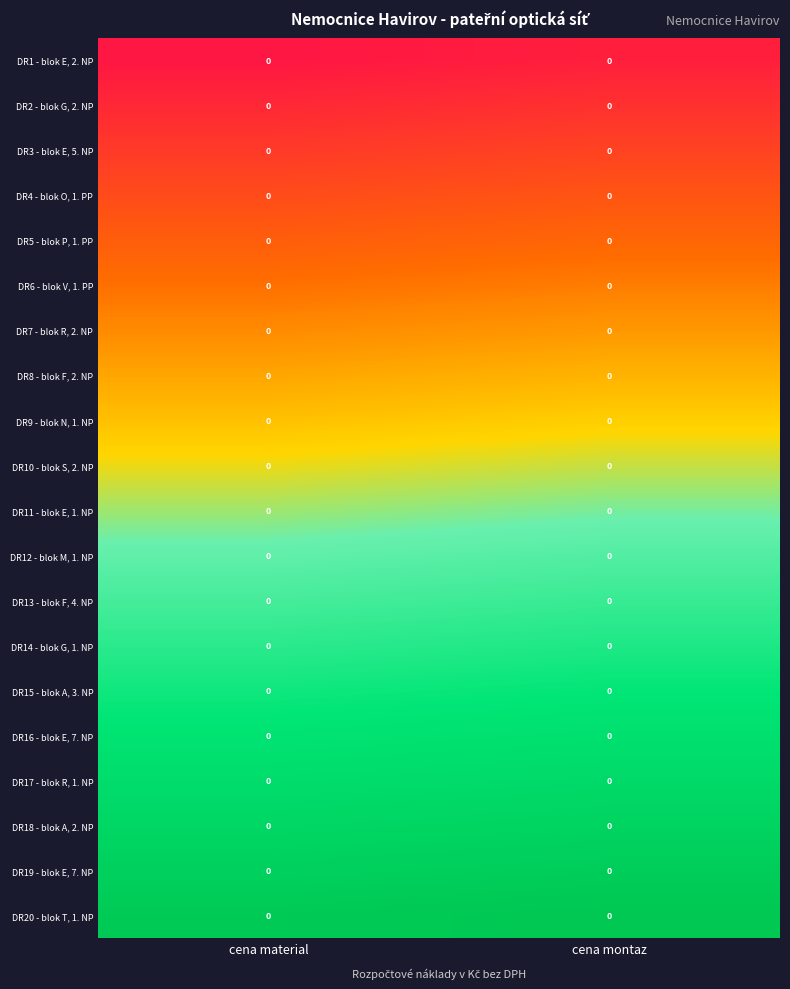

At which category is the sum across all series the highest?

cena montaz